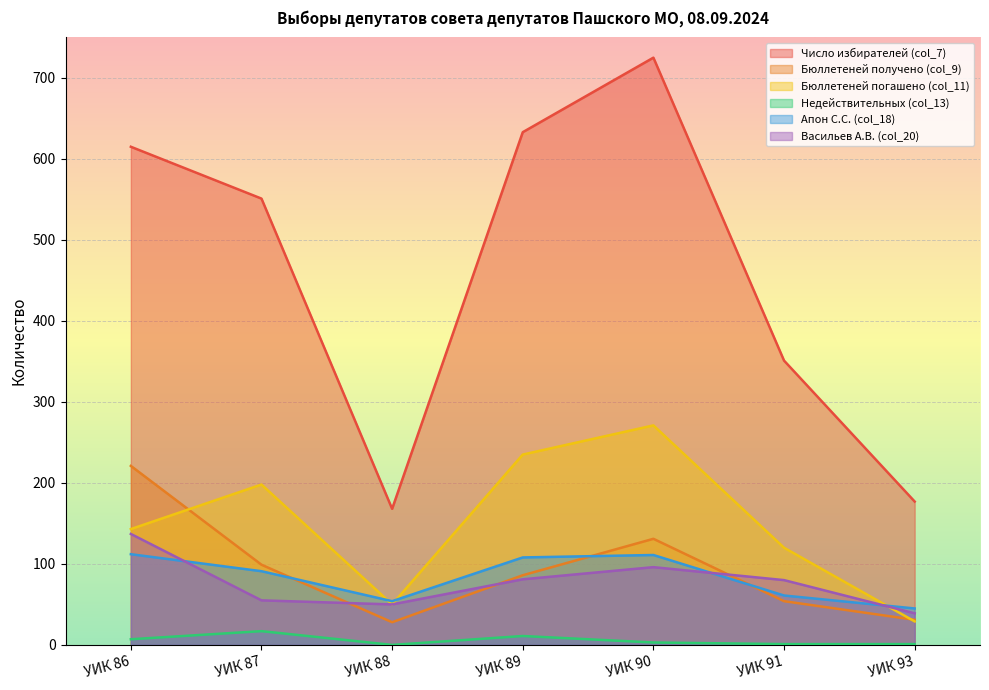

What are all the series names shown in the legend?

Число избирателей (col_7), Бюллетеней получено (col_9), Бюллетеней погашено (col_11), Недействительных (col_13), Апон С.С. (col_18), Васильев А.В. (col_20)